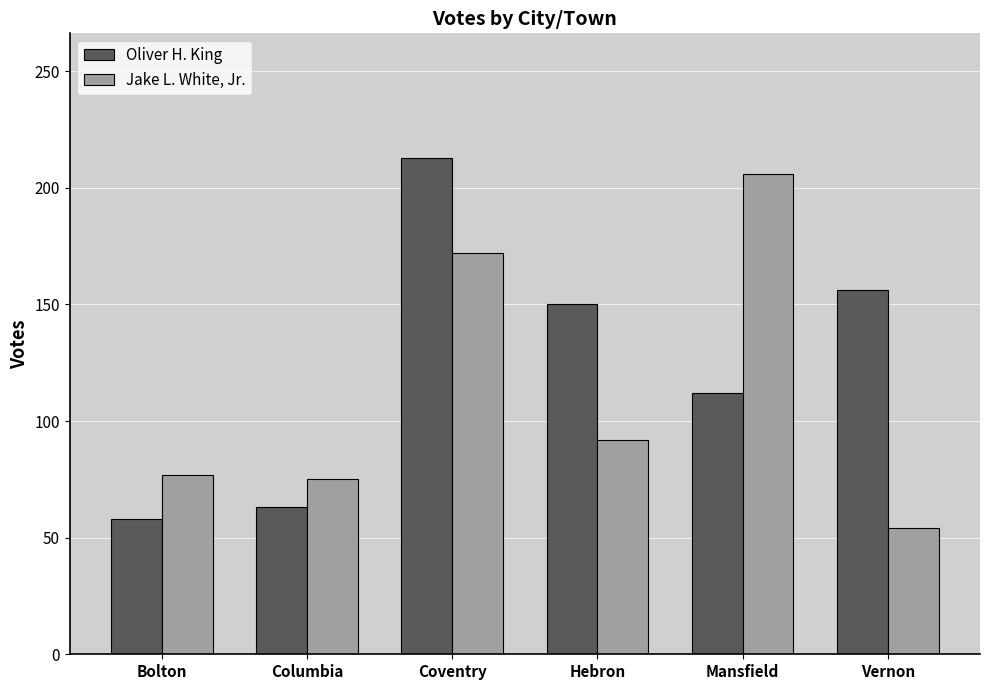

What is the average value of the Jake L. White, Jr. series?

113